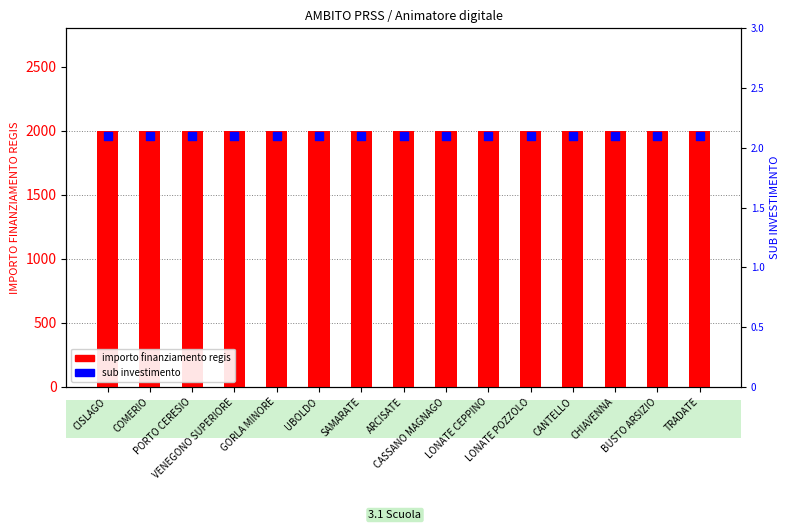

What is the total value across all series at CANTELLO?

2002.1